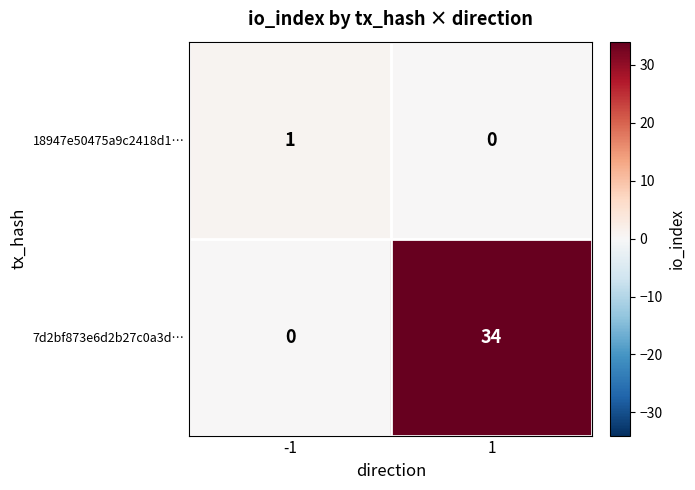

What is the greatest value displayed?

34